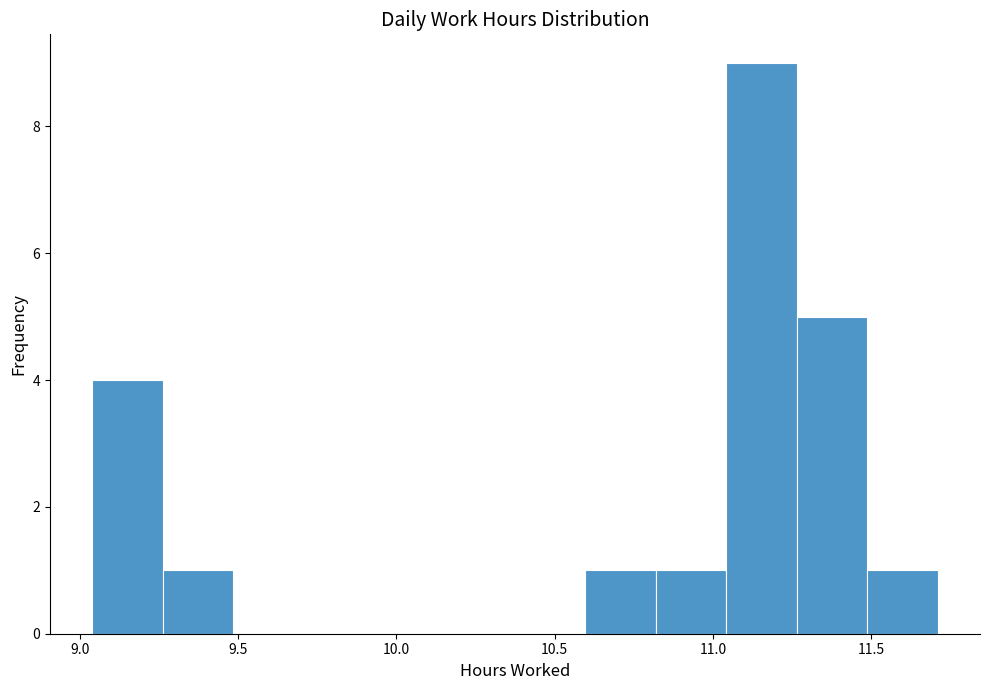

Reading left to right, list every bar in this chart as the range it spans on the x-axis followed by its height. Neither the bar edges nor the heights are printed on the chart, so give them approximately, as read against the axes.

9.05 to 9.25: 4
9.25 to 9.50: 1
9.50 to 9.70: 0
9.70 to 9.95: 0
9.95 to 10.15: 0
10.15 to 10.40: 0
10.40 to 10.60: 0
10.60 to 10.80: 1
10.80 to 11.05: 1
11.05 to 11.25: 9
11.25 to 11.50: 5
11.50 to 11.70: 1